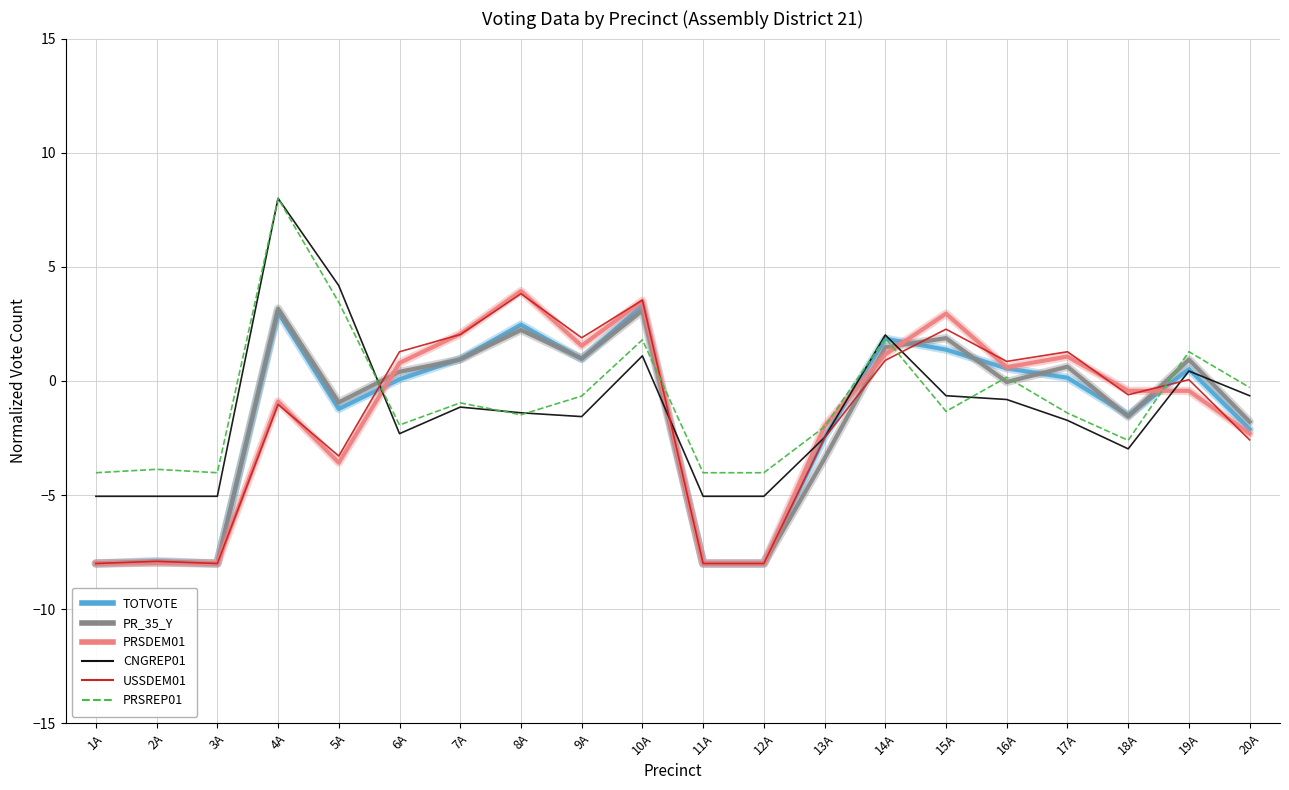

The TOTVOTE series shows 2.4 at 15A. True or false?

False